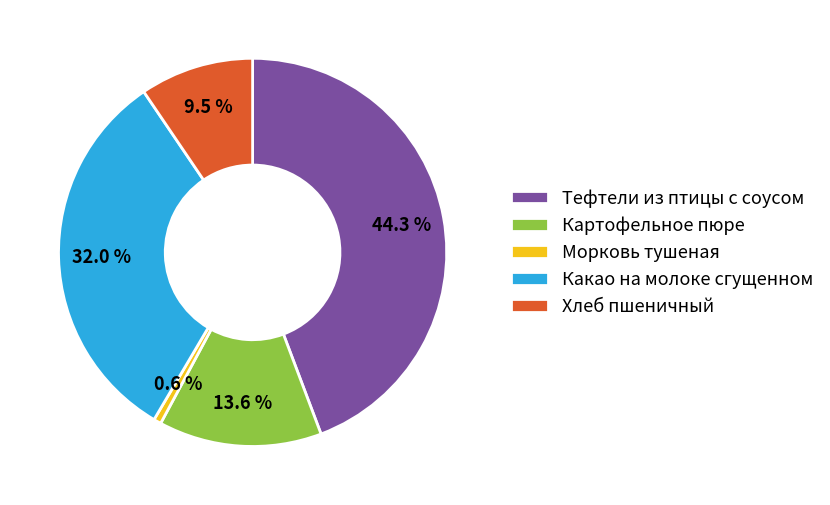

To the nearest percent, what is the combined percentage of Морковь тушеная and Какао на молоке сгущенном?

33%